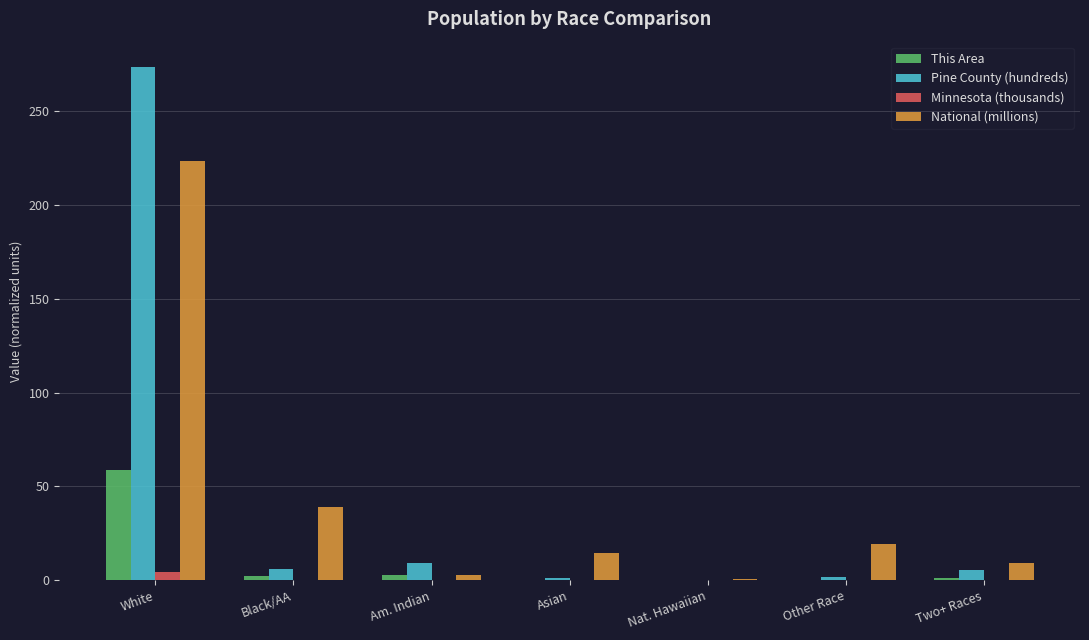

At which category is the sum across all series the highest?

White